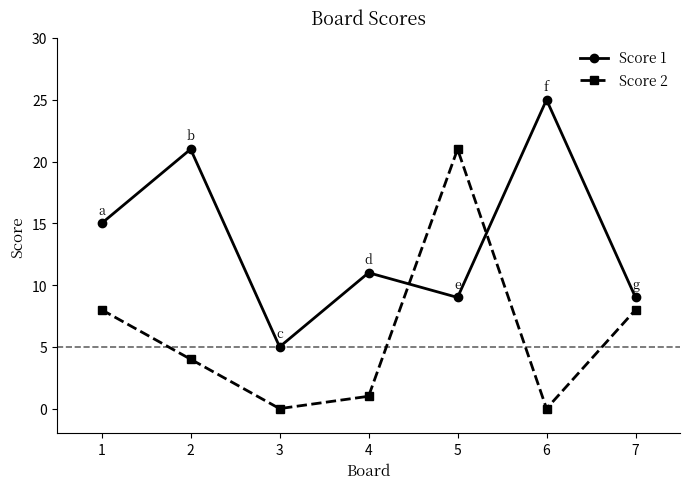

How many data points in Score 2 are less than 4?

3